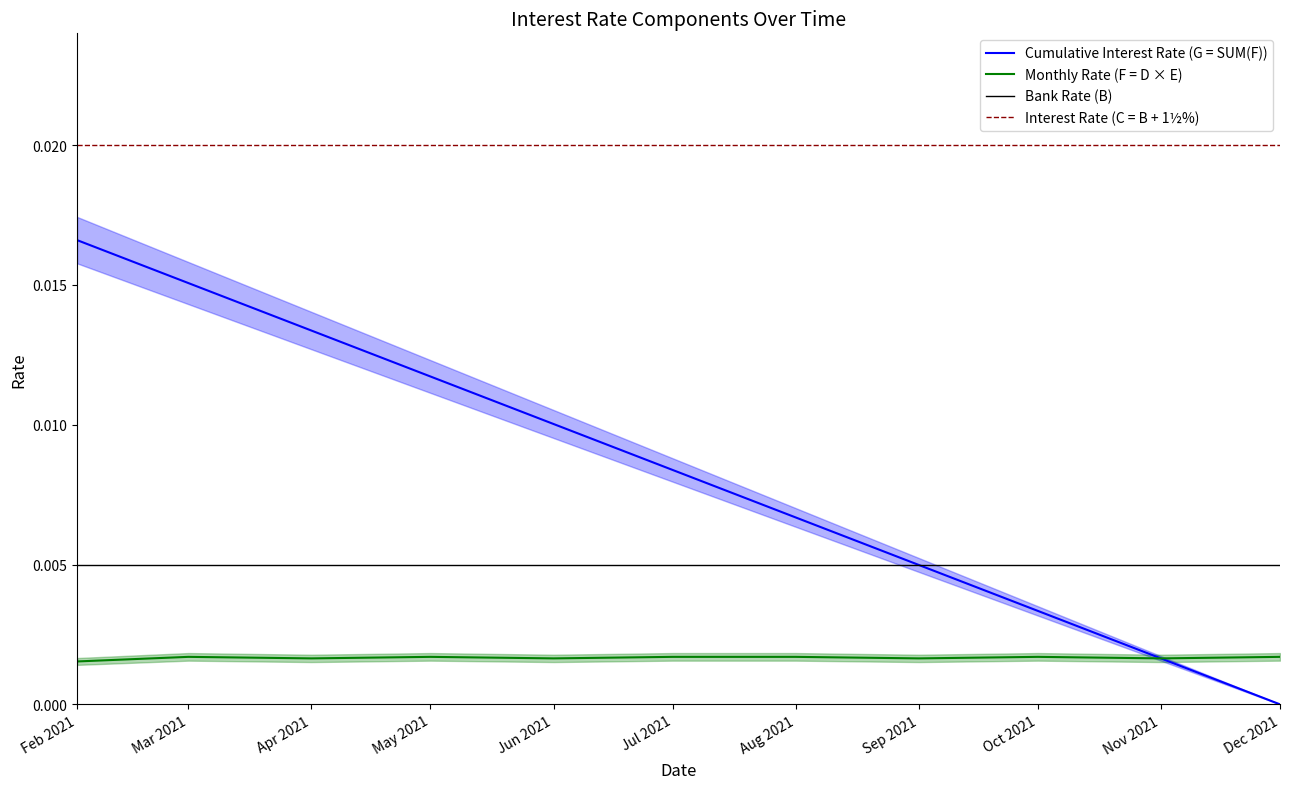

List the labels in order of Interest Rate (C = B + 1½%) value, smallest first.

Feb 2021, Mar 2021, Apr 2021, May 2021, Jun 2021, Jul 2021, Aug 2021, Sep 2021, Oct 2021, Nov 2021, Dec 2021